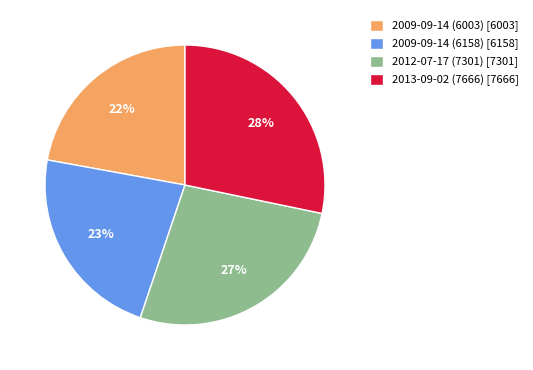

Is there any slice that represents more than half of the pie?

No